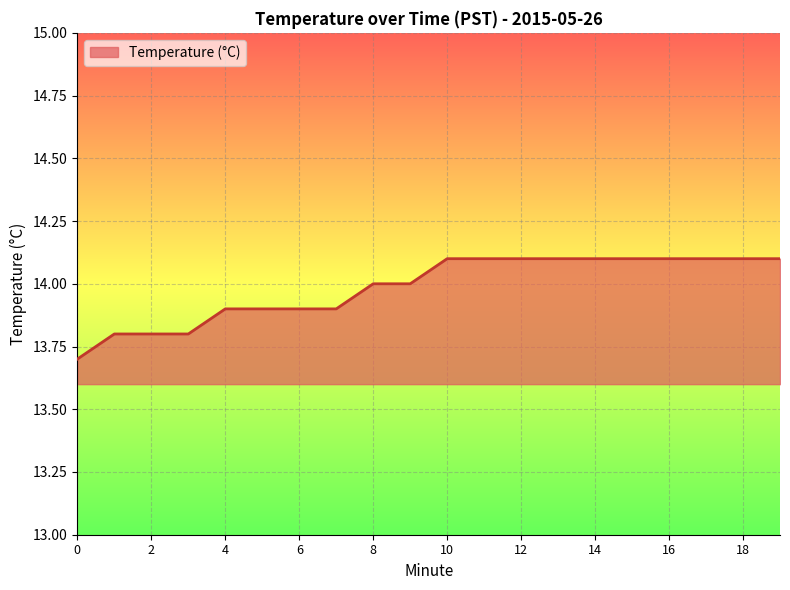

What is the smallest value displayed?

13.7